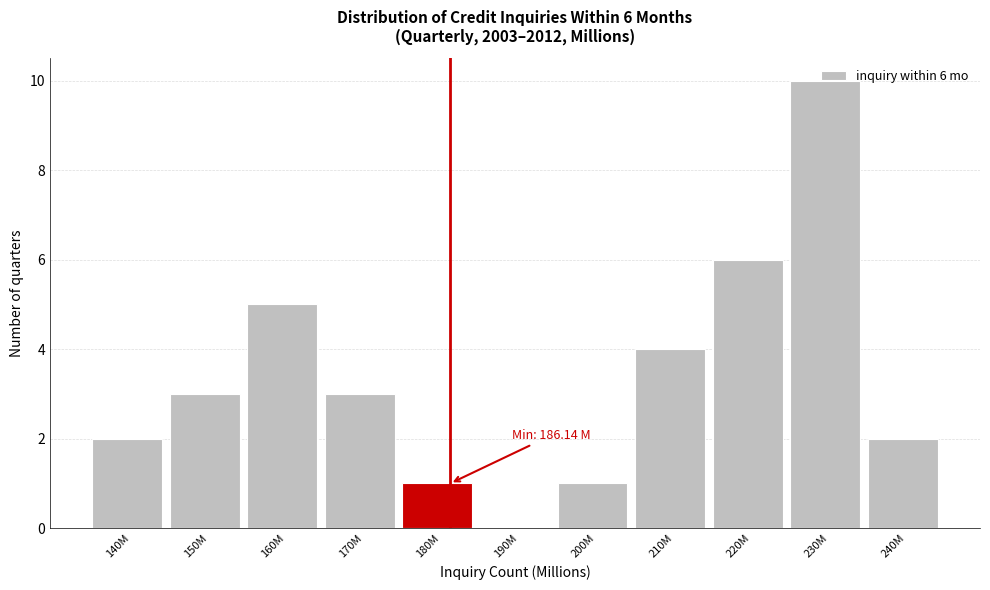

Between 240M and 190M, which is larger?

240M